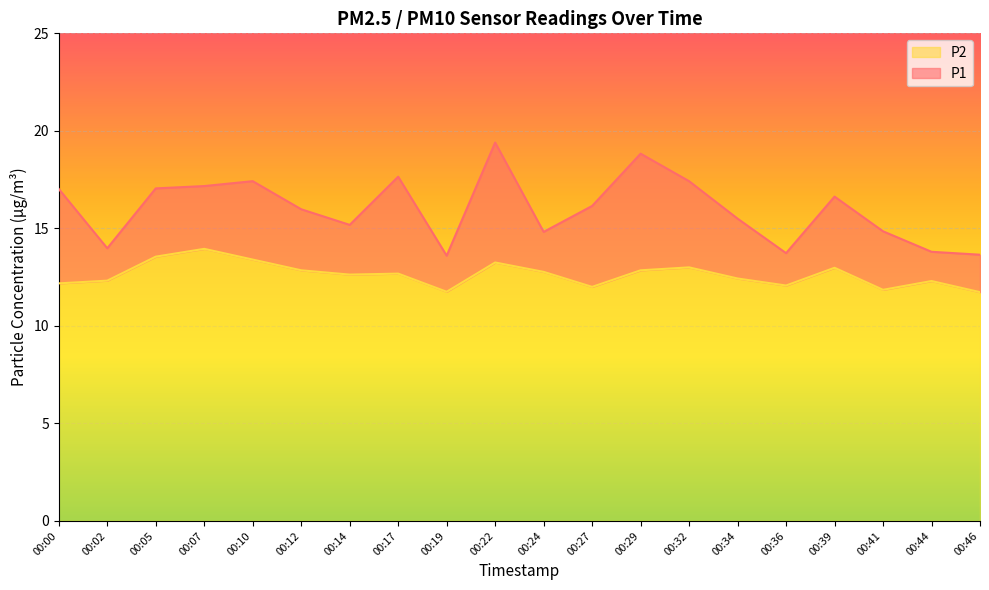

Does the chart display data point markers on the line(s)?

No